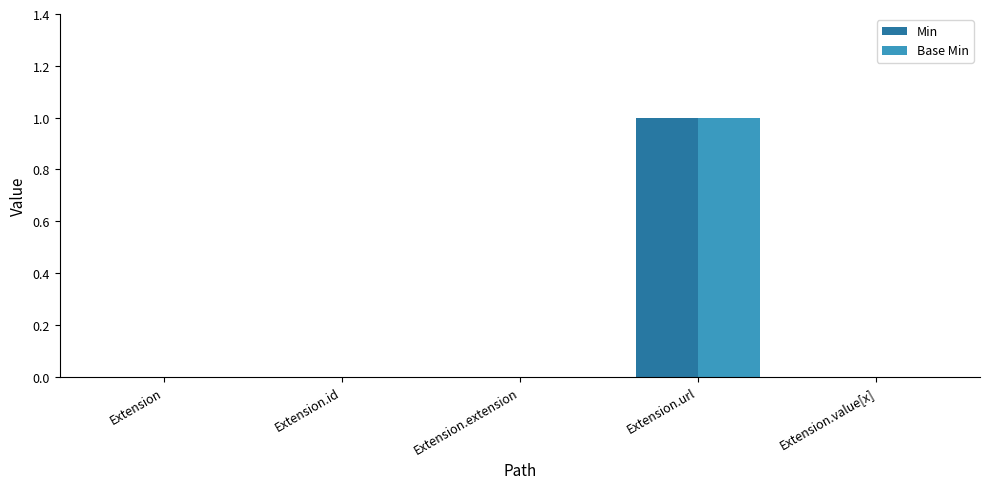

How many data points does each series have?

5